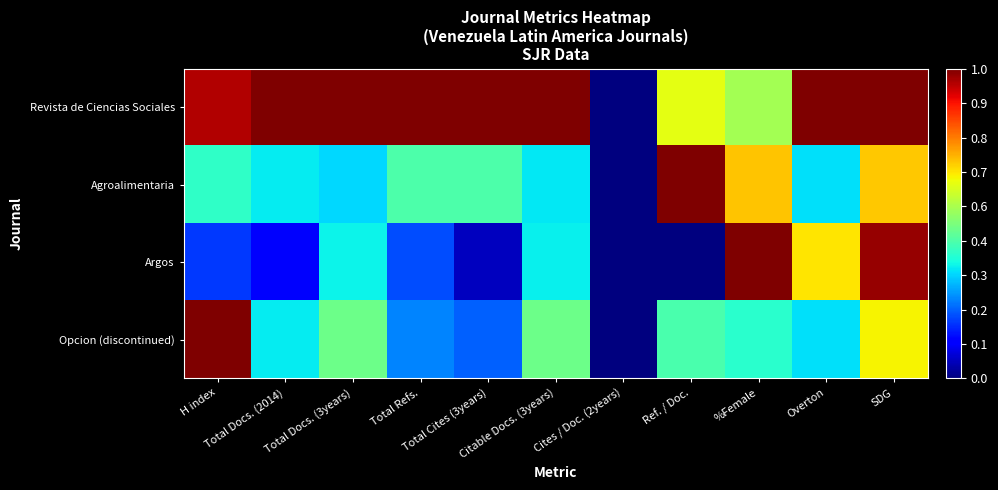

Reading left to right, list all the values displayed in this chart.

Revista de Ciencias Sociales: H index=1.0	Total Docs. (2014)=1.0	Total Docs. (3years)=1.0	Total Refs.=1.0	Total Cites (3years)=1.0	Citable Docs. (3years)=1.0	Cites / Doc. (2years)=0.0	Ref. / Doc.=0.6	%Female=0.6	Overton=1.0	SDG=1.0
Agroalimentaria: H index=0.4	Total Docs. (2014)=0.4	Total Docs. (3years)=0.3	Total Refs.=0.4	Total Cites (3years)=0.4	Citable Docs. (3years)=0.4	Cites / Doc. (2years)=0.0	Ref. / Doc.=1.0	%Female=0.7	Overton=0.3	SDG=0.7
Argos: H index=0.2	Total Docs. (2014)=0.1	Total Docs. (3years)=0.4	Total Refs.=0.2	Total Cites (3years)=0.1	Citable Docs. (3years)=0.4	Cites / Doc. (2years)=0.0	Ref. / Doc.=0.0	%Female=1.0	Overton=0.7	SDG=1.0
Opcion (discontinued): H index=1.0	Total Docs. (2014)=0.4	Total Docs. (3years)=0.5	Total Refs.=0.3	Total Cites (3years)=0.2	Citable Docs. (3years)=0.5	Cites / Doc. (2years)=0.0	Ref. / Doc.=0.4	%Female=0.4	Overton=0.3	SDG=0.7